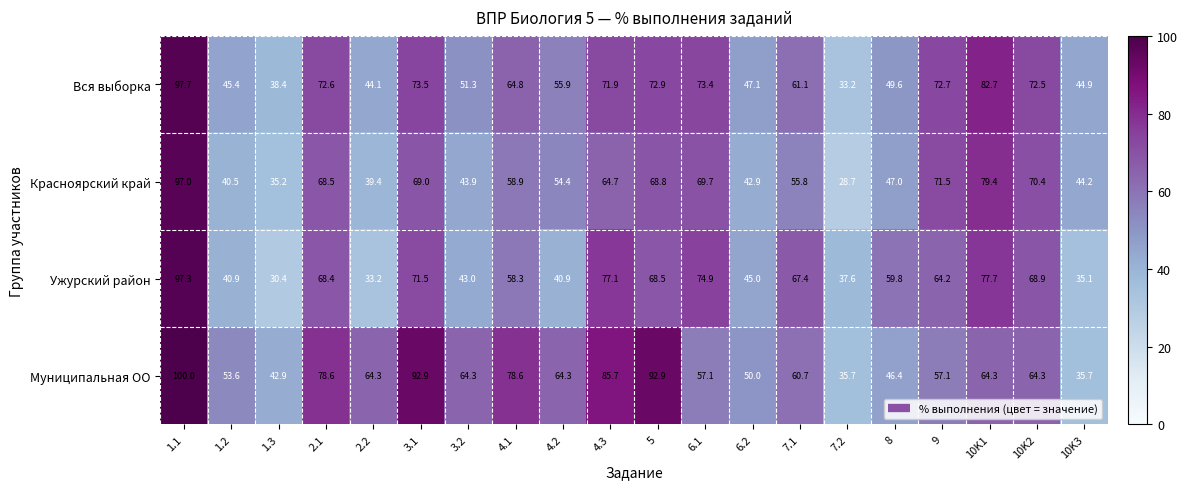

What is the difference between the maximum and second lowest values in the Муниципальная ОО series?

64.3